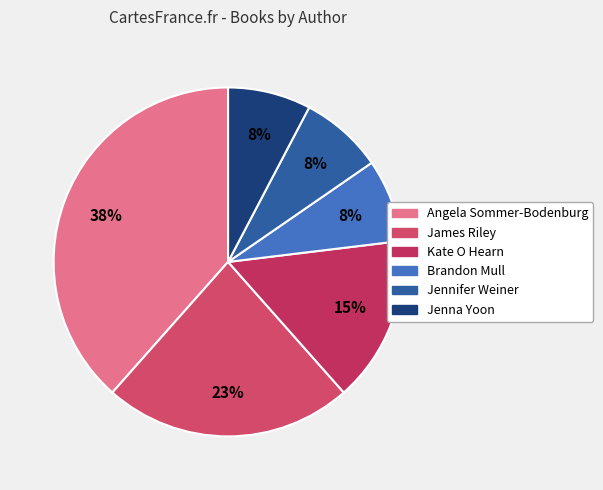

Count the number of slices in the pie.

6